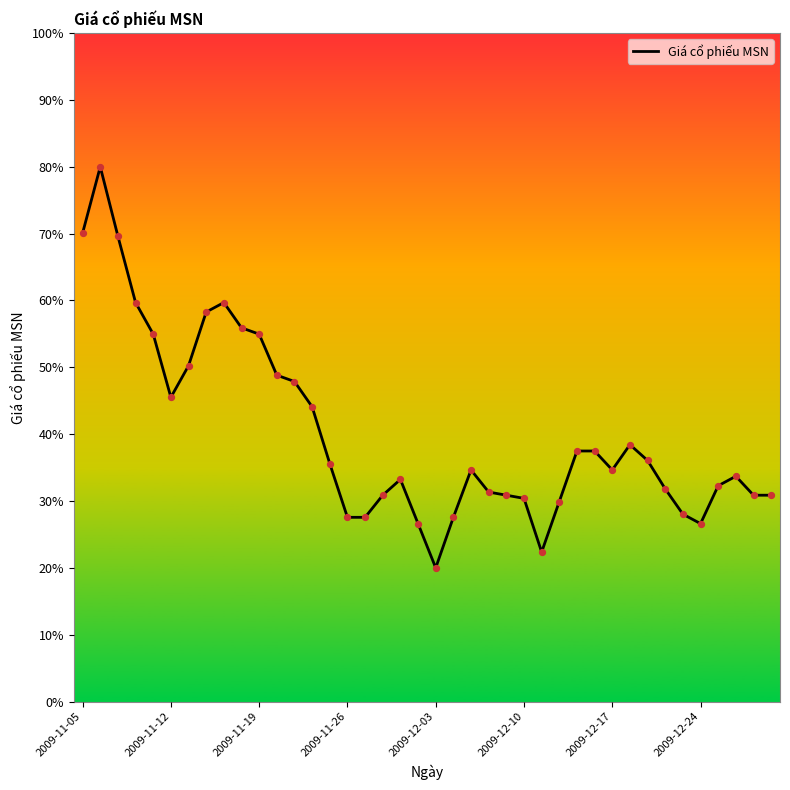

What is the smallest value displayed?

20.0